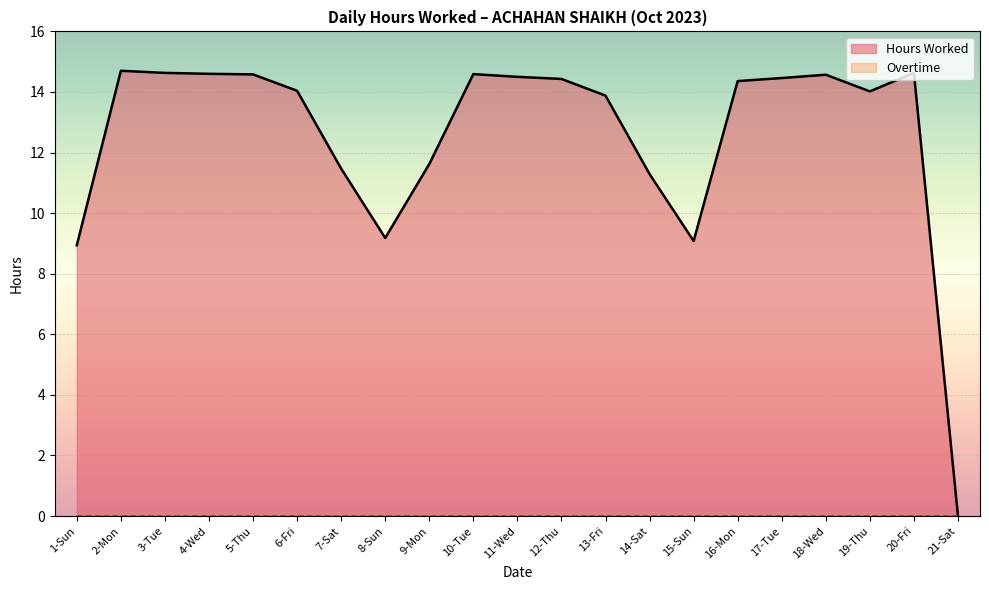

How many series are shown in this chart?

2